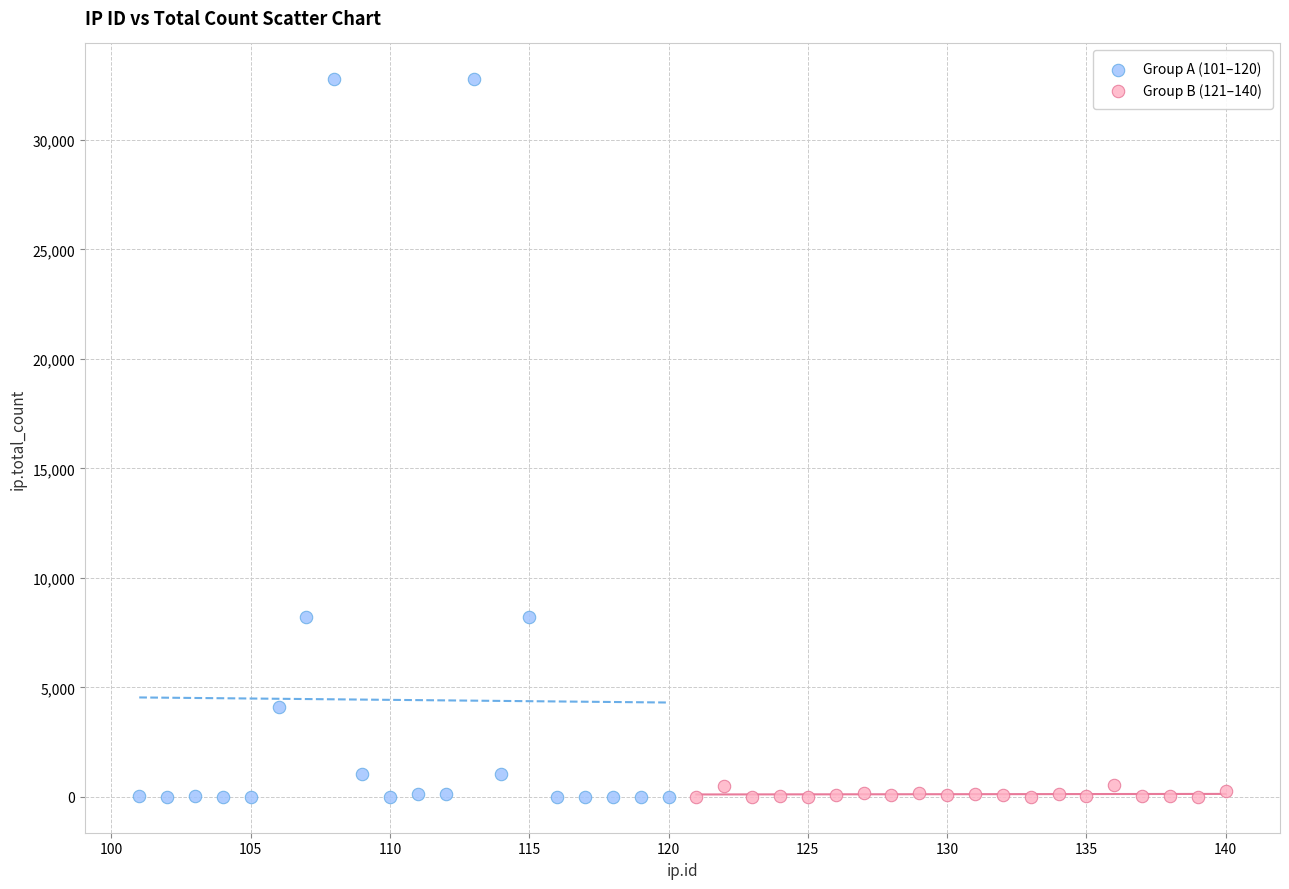

Which series reaches the maximum Y coordinate?

Group A (101–120)